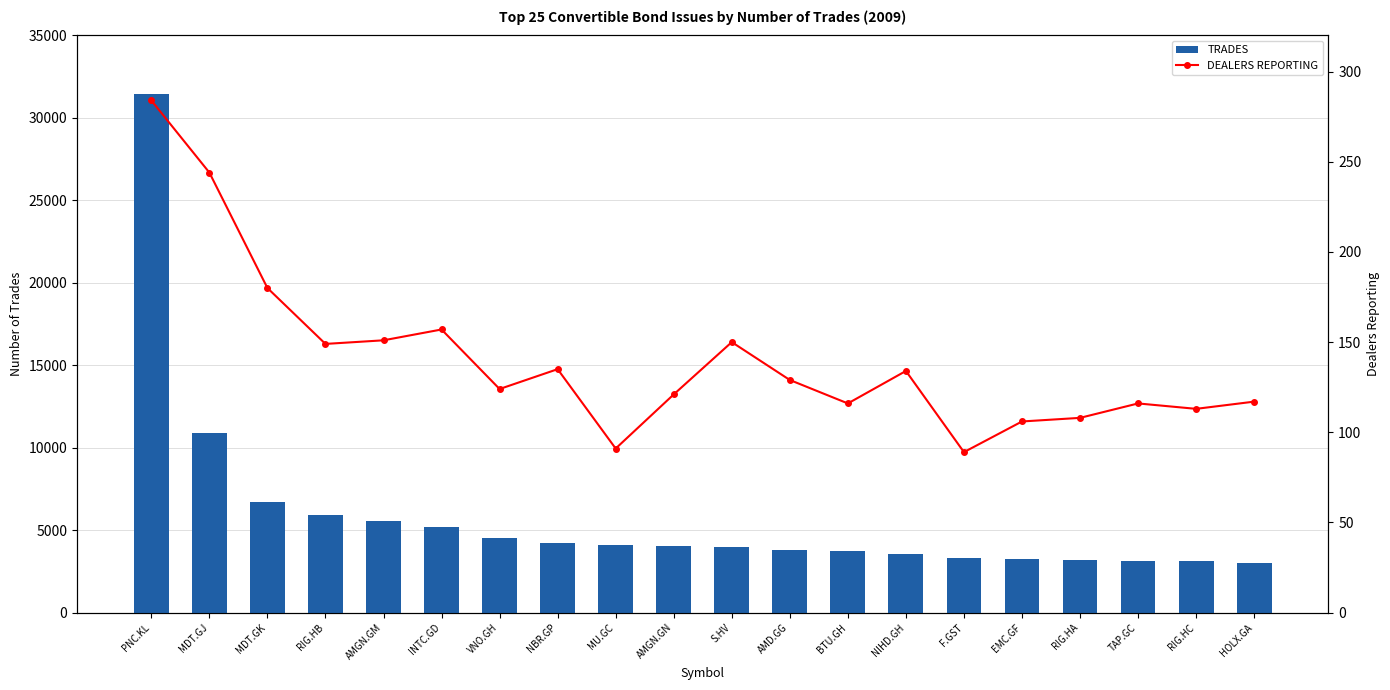

What is the label of the 19th bar from the right?

MDT.GJ